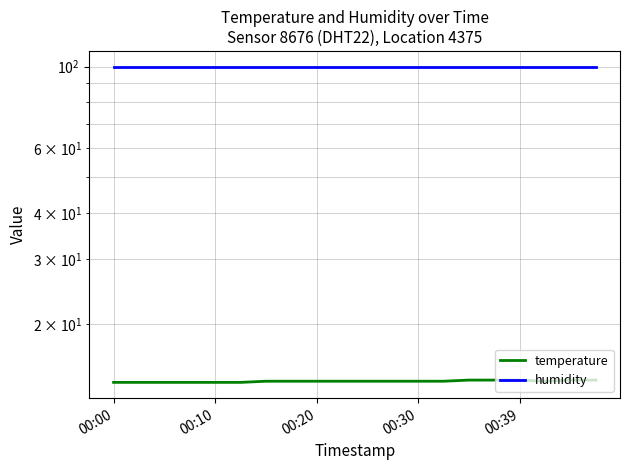

Which series has the widest spread of values?

temperature